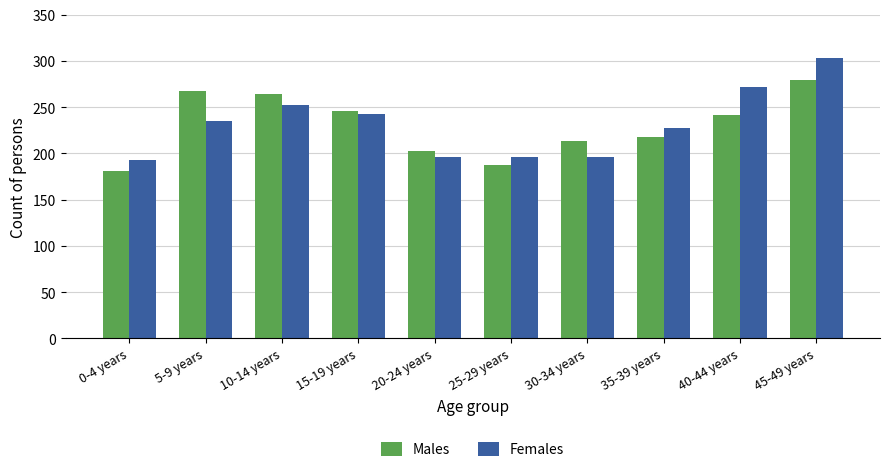

Reading left to right, extract all data points from this chart.

Males: 0-4 years=181	5-9 years=267	10-14 years=264	15-19 years=246	20-24 years=203	25-29 years=188	30-34 years=213	35-39 years=218	40-44 years=242	45-49 years=279
Females: 0-4 years=193	5-9 years=235	10-14 years=252	15-19 years=243	20-24 years=196	25-29 years=196	30-34 years=196	35-39 years=227	40-44 years=272	45-49 years=303